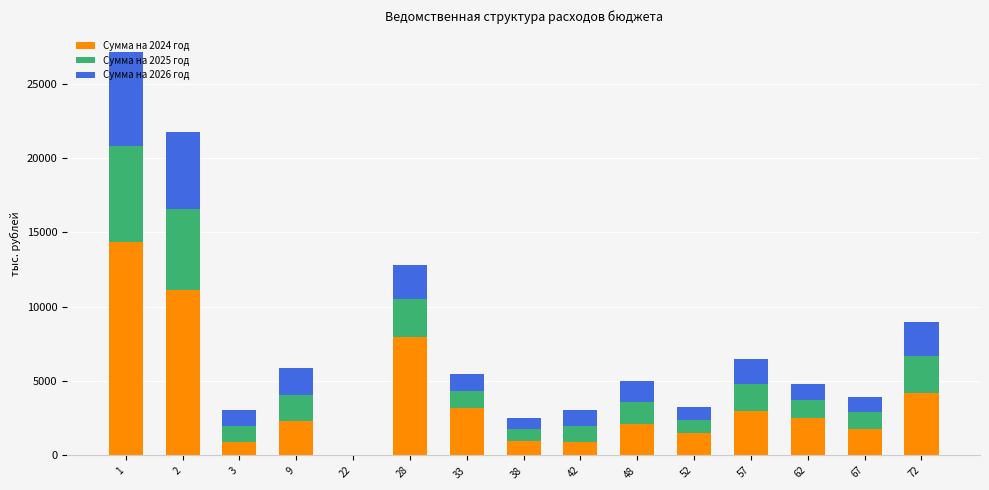

What is the total value across all series at 3?

3045.1